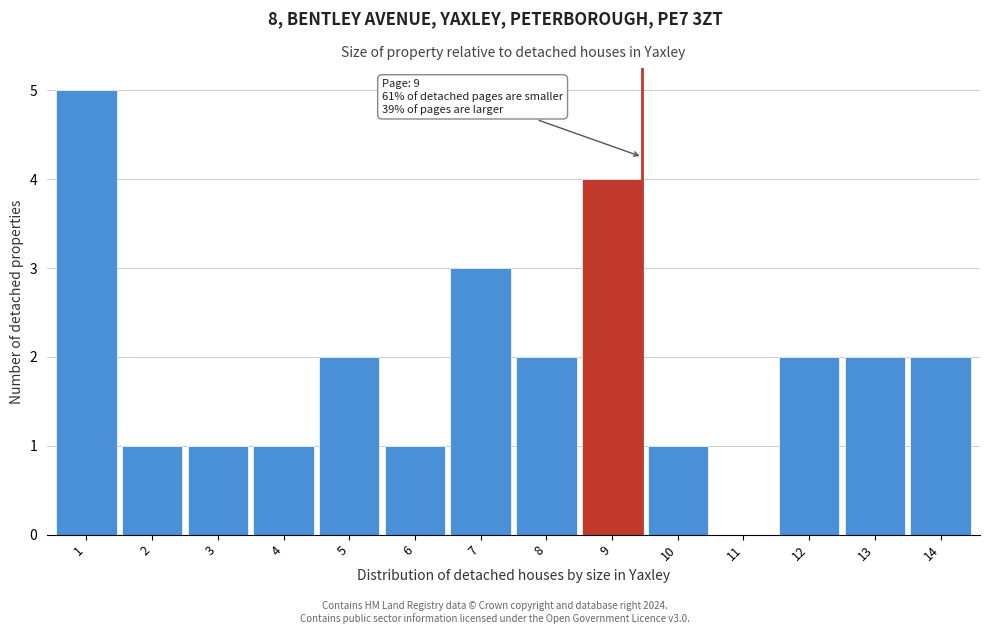

Reading left to right, what are all the values shown in this chart?

1=5	2=1	3=1	4=1	5=2	6=1	7=3	8=2	9=4	10=1	11=0	12=2	13=2	14=2